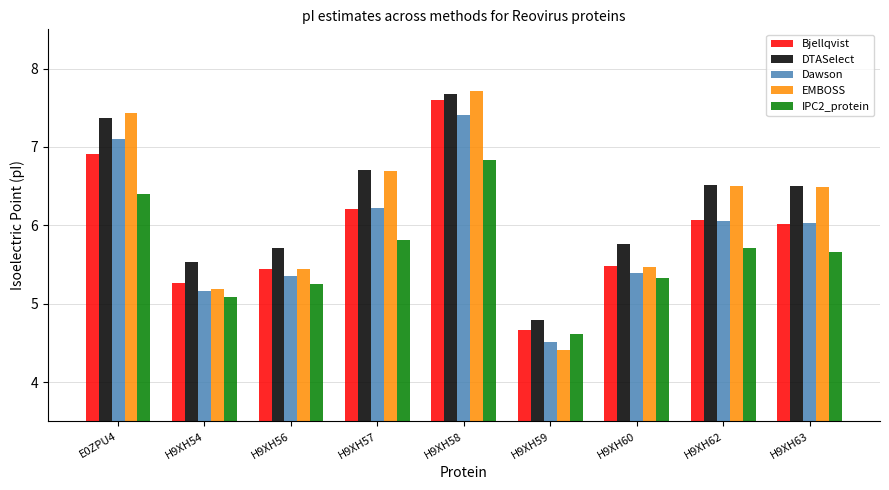

Is the value of IPC2_protein at H9XH59 greater than the value of Dawson at H9XH60?

No